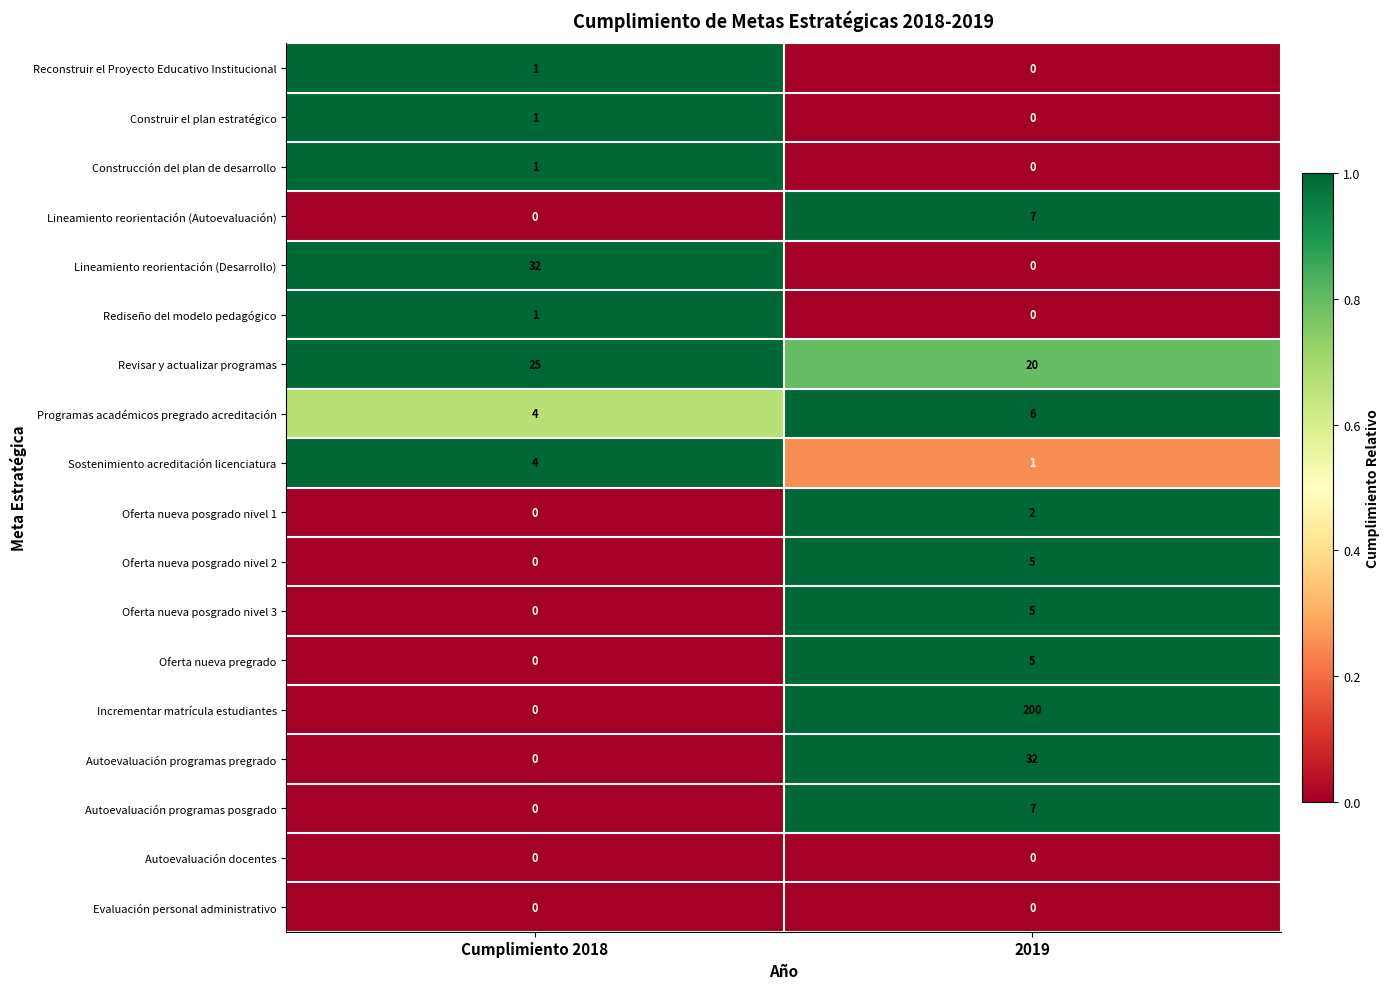

Which series has the widest spread of values?

Incrementar matrícula estudiantes